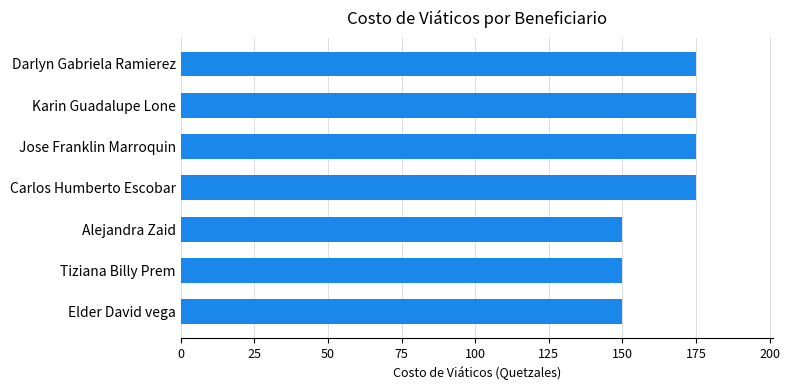

Reading top to bottom, transcribe all the data shown in this chart.

175	175	175	175	150	150	150